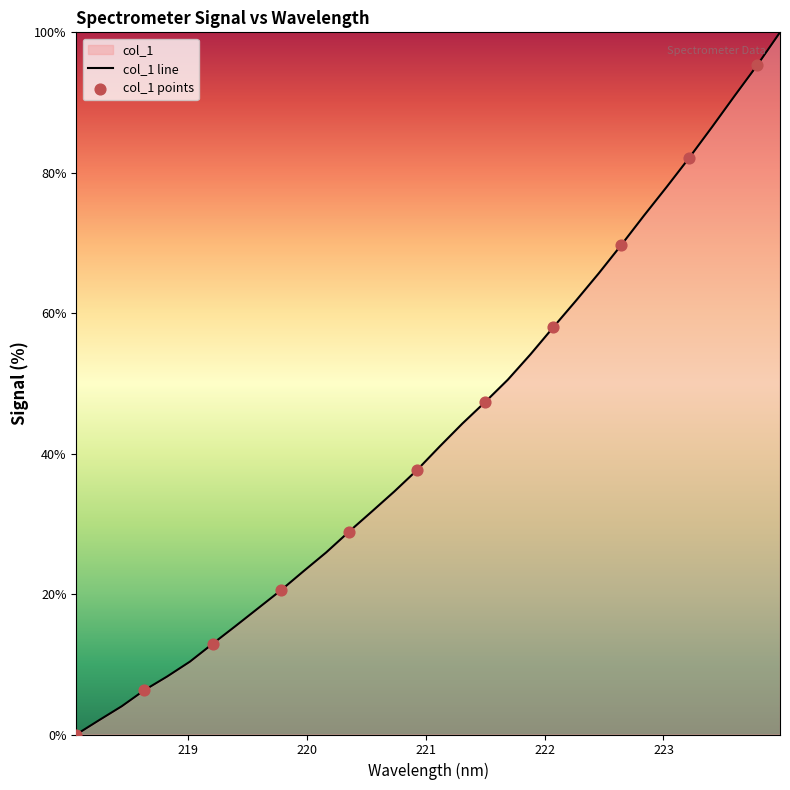

Approximately how many times larger is the value at 220.7354 compared to 222.4538?

0.5